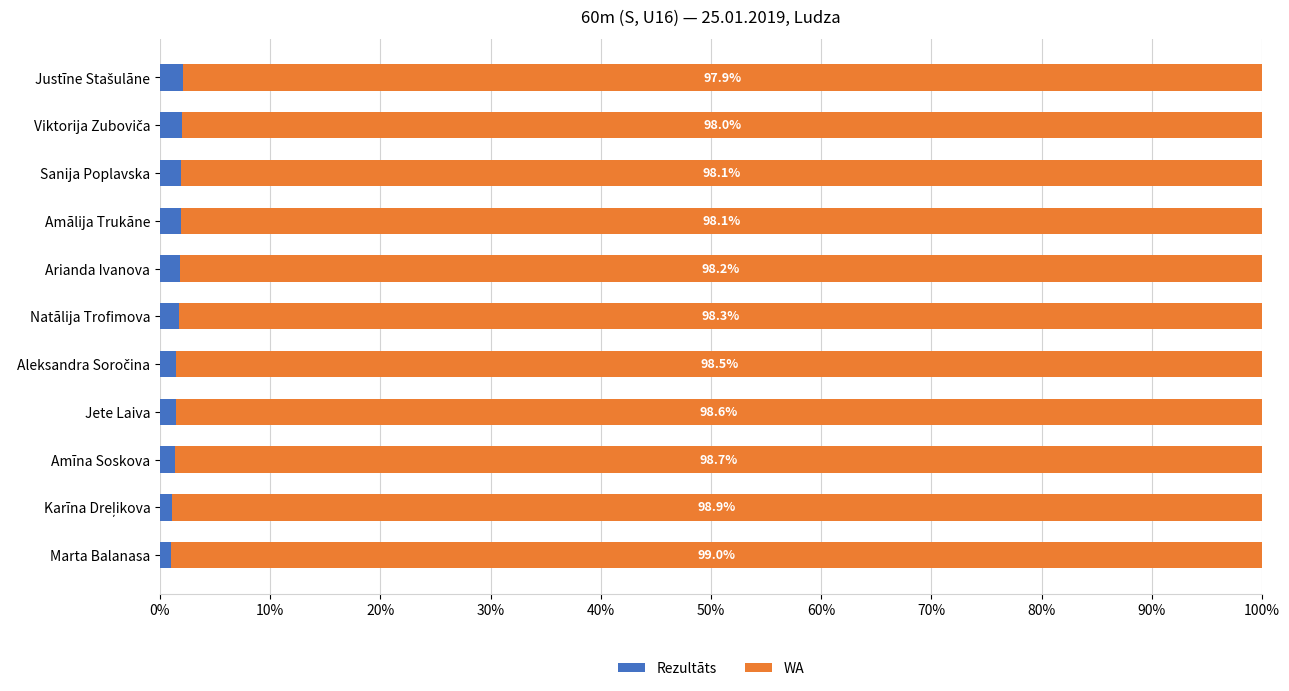

What is the total value across all series at Jete Laiva?

100.0